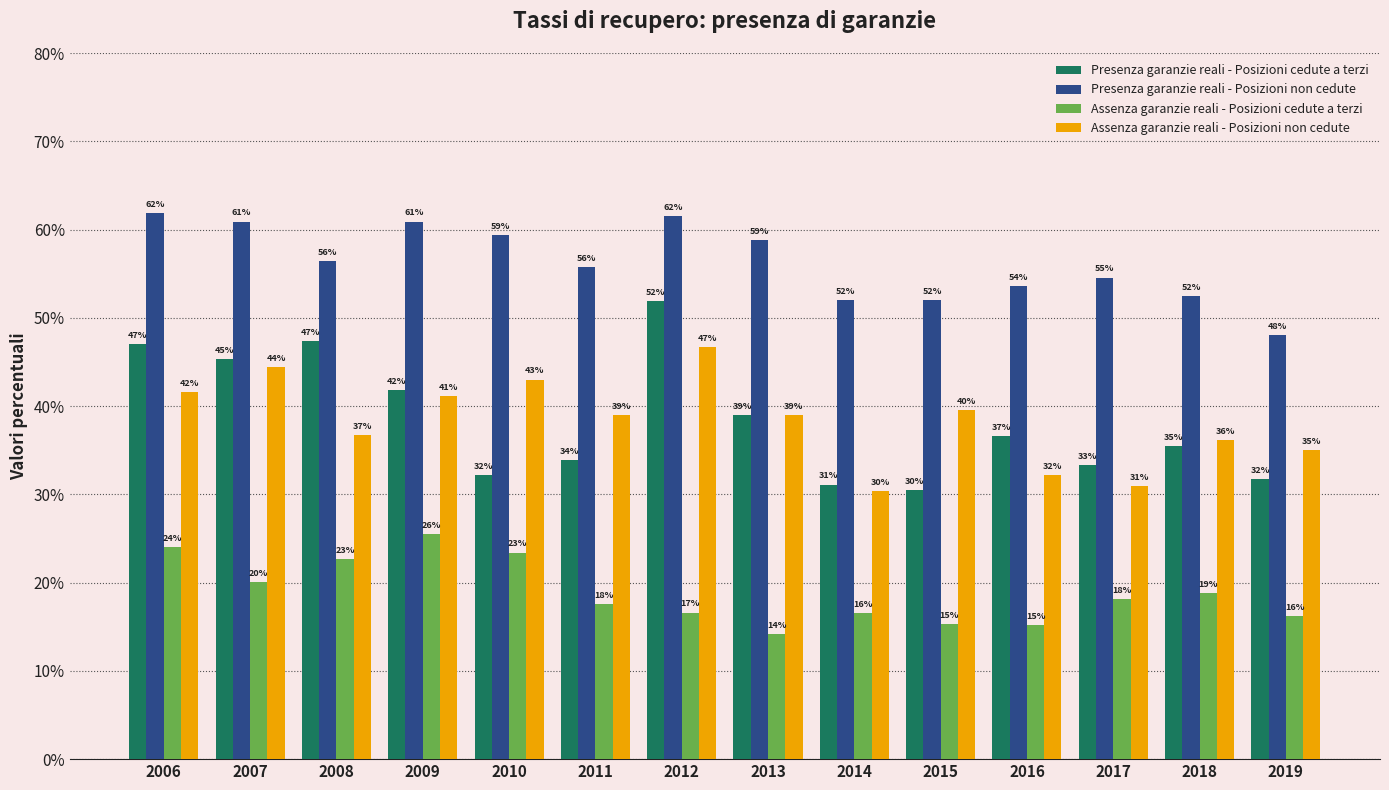

Between 2012 and 2017, which series saw the biggest shift?

Presenza garanzie reali - Posizioni cedute a terzi